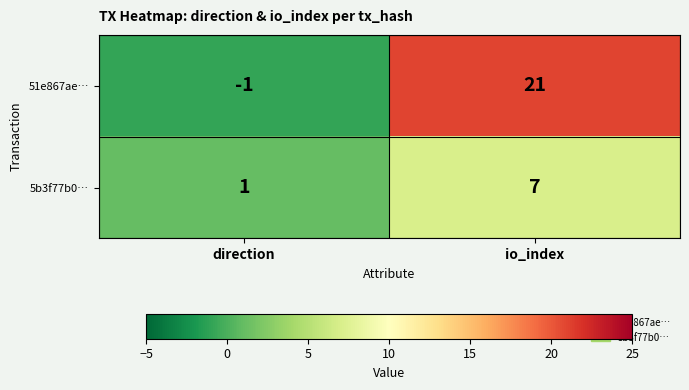

Reading right to left, transcribe all the data shown in this chart.

51e867ae…: io_index=21	direction=-1
5b3f77b0…: io_index=7	direction=1